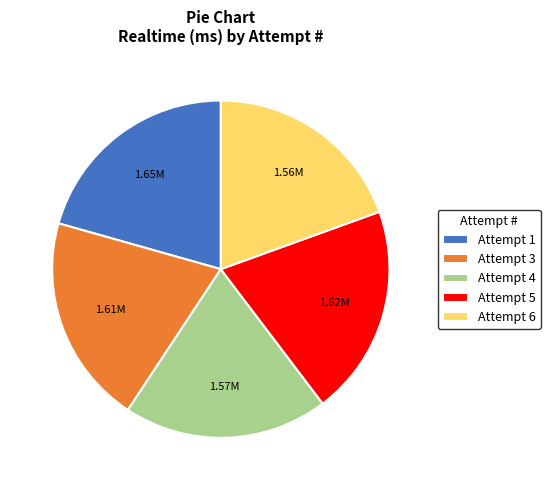

Does any single category account for the majority?

No